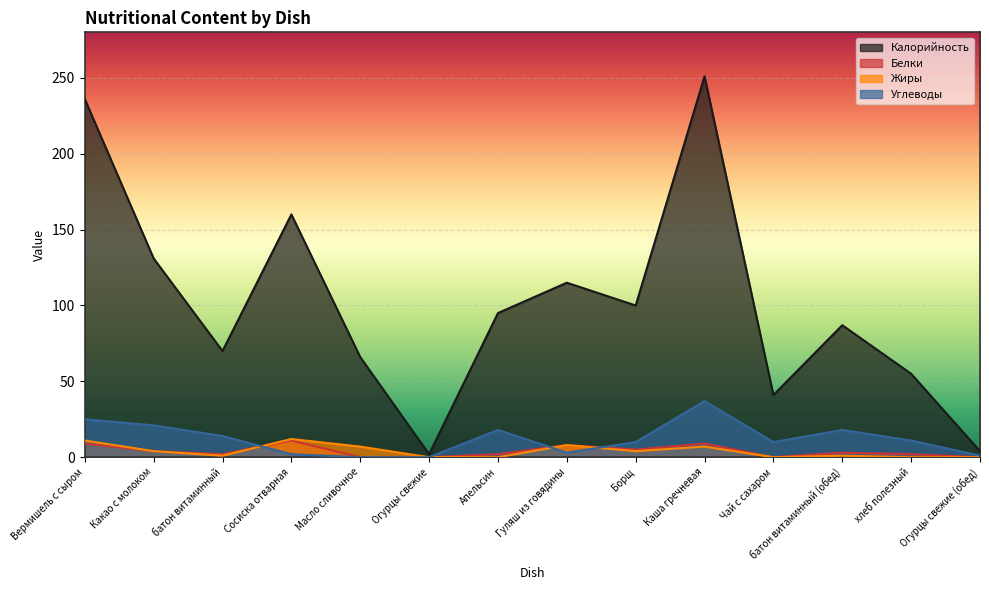

Reading right to left, extract all data points from this chart.

Калорийность: 4	55	87	41	251	100	115	95	2	66	160	70	131	236
Белки: 0	2	3	0	9	5	8	2	0	0	11	2	4	9
Жиры: 0	0	1	0	7	4	8	0	0	7	12	1	4	11
Углеводы: 1	11	18	10	37	10	3	18	0	0	2	14	21	25